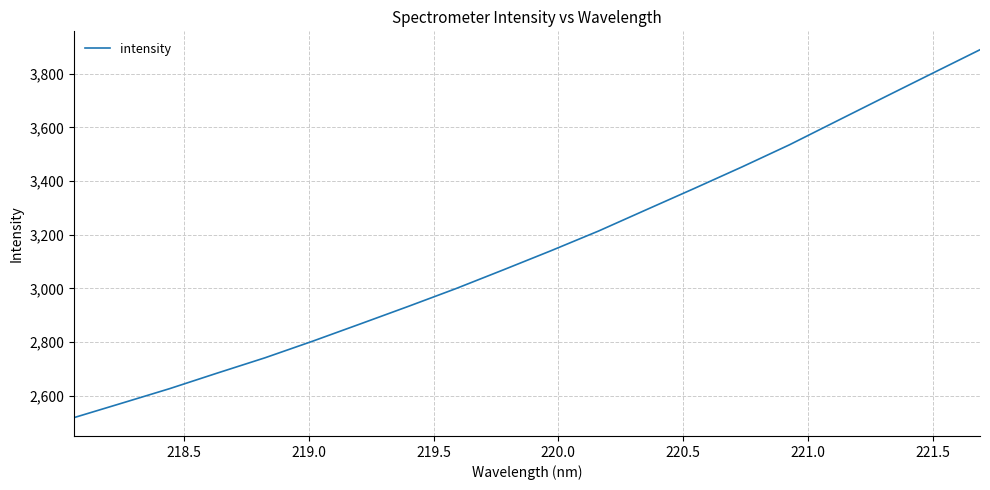

What is the maximum value shown in the chart?

3889.3